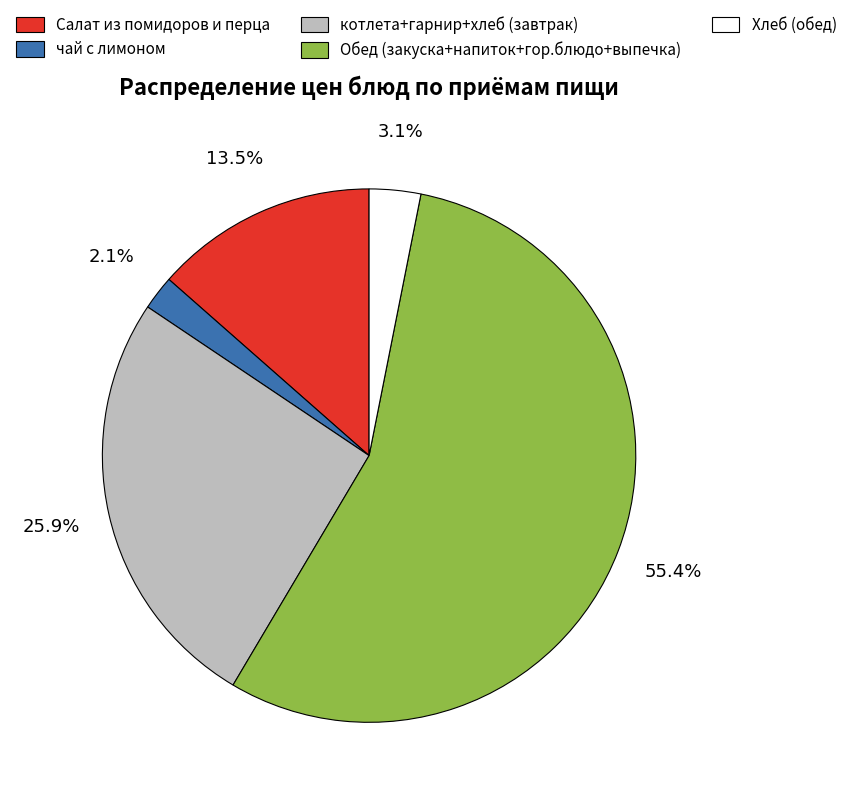

Count the number of slices in the pie.

5